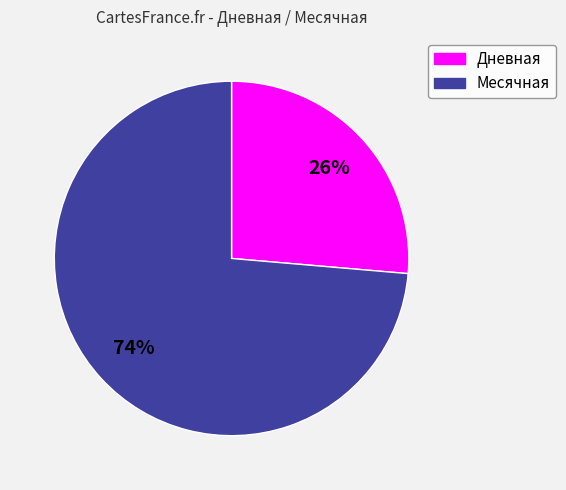

To the nearest percent, what percentage of the pie is Дневная?

26%